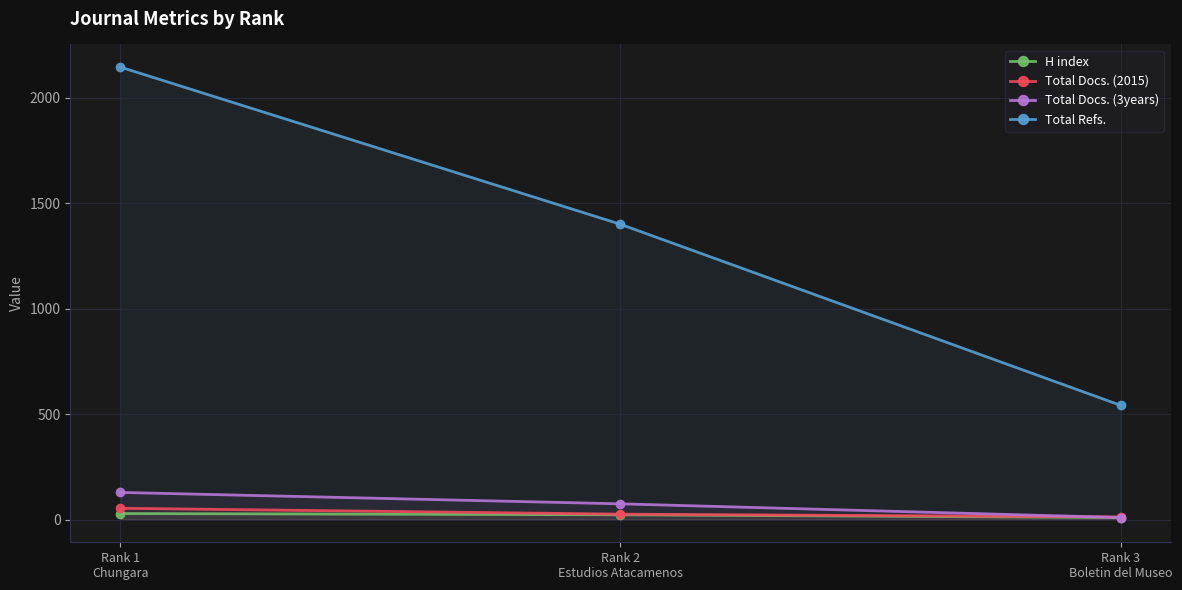

What is the total value across all series at Rank 1
Chungara?

2357